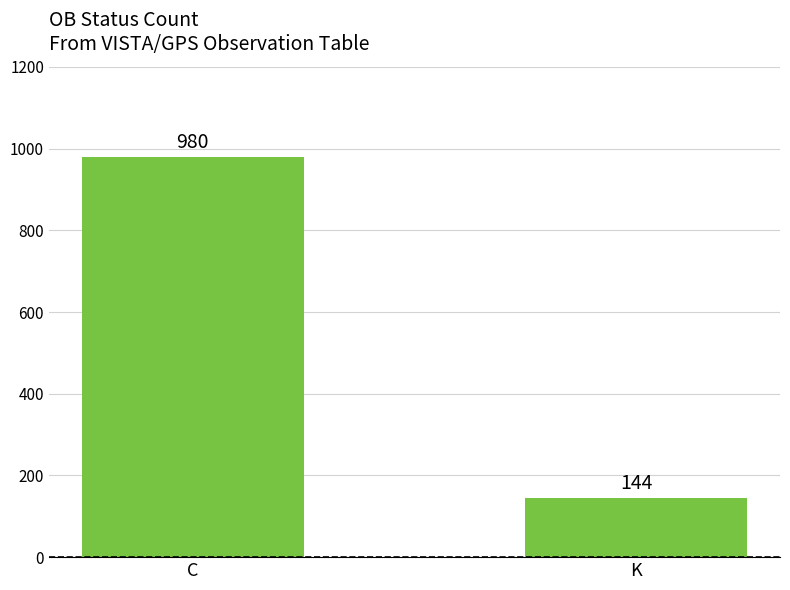

Reading right to left, list all the values displayed in this chart.

K=144	C=980